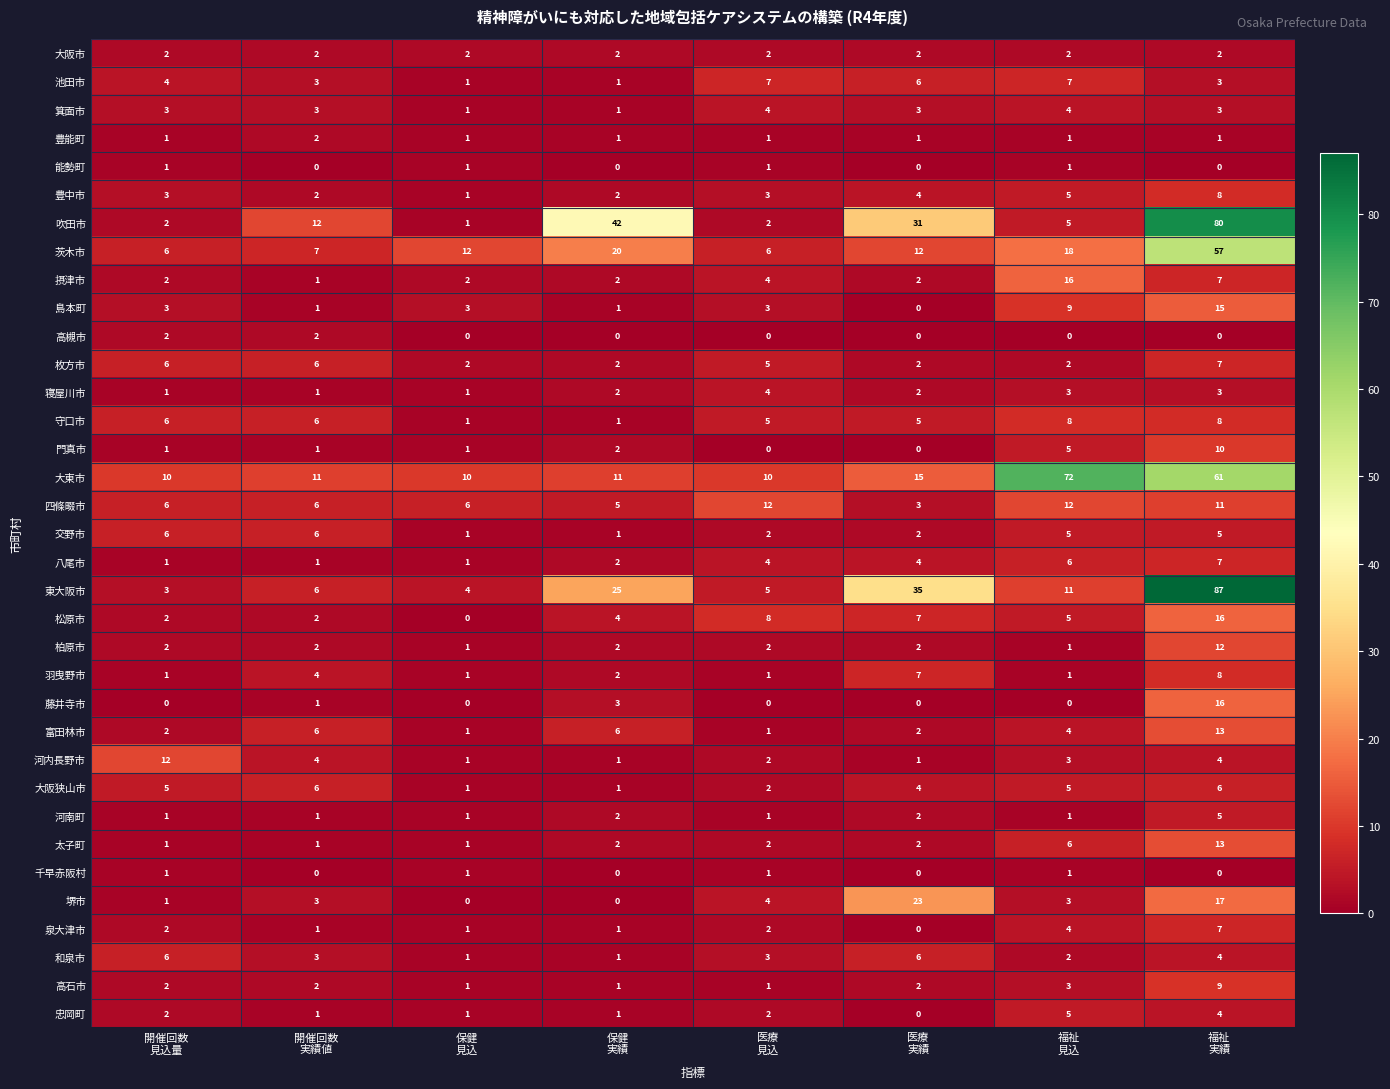

Count the 箕面市 values in the range 3 to 4.

6